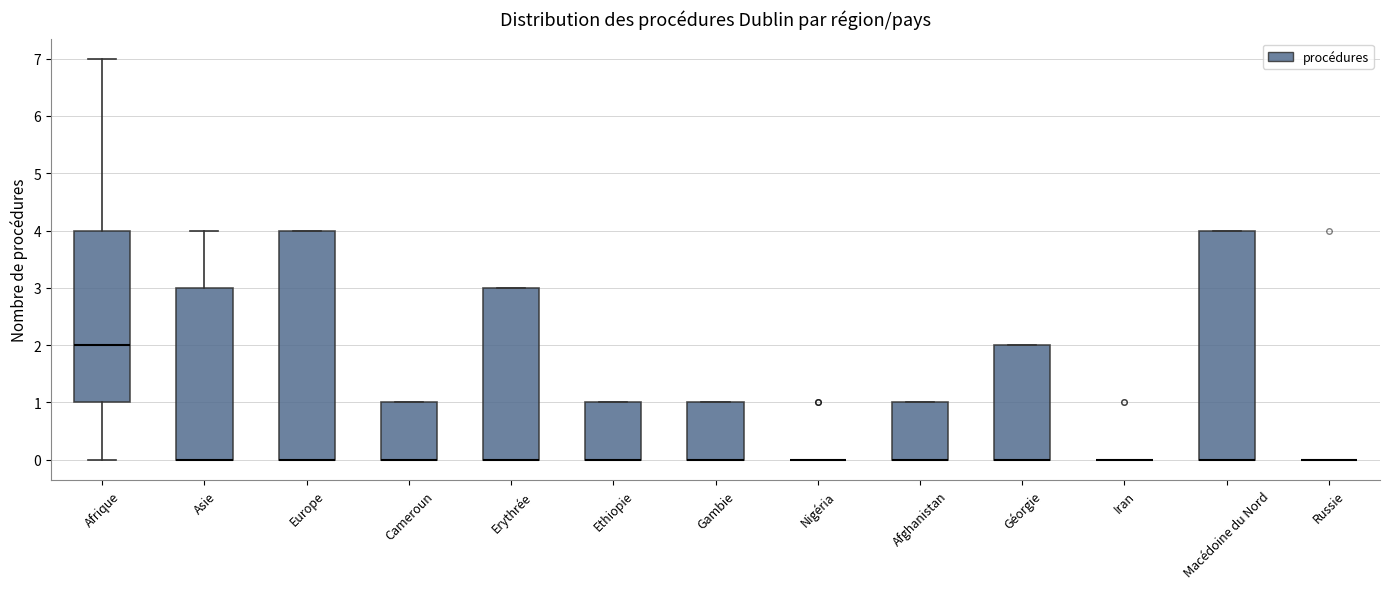

Reading left to right, transcribe this box plot: for each box, give where its median line is, the range the box spans, and where its two whiskers end, as read against the y-axis. The values are not printed on the chart, so give them approximately, as read against the axis.

Afrique: median 2, box 1 to 4, whiskers 0 to 7
Asie: median 0 (drawn on the box's lower edge), box 0 to 3, whiskers 0 to 4
Europe: median 0 (drawn on the box's lower edge), box 0 to 4, whiskers 0 to 4
Cameroun: median 0 (drawn on the box's lower edge), box 0 to 1, whiskers 0 to 1
Erythrée: median 0 (drawn on the box's lower edge), box 0 to 3, whiskers 0 to 3
Ethiopie: median 0 (drawn on the box's lower edge), box 0 to 1, whiskers 0 to 1
Gambie: median 0 (drawn on the box's lower edge), box 0 to 1, whiskers 0 to 1
Nigéria: box collapsed to a line at 0, whiskers 0 to 0
Afghanistan: median 0 (drawn on the box's lower edge), box 0 to 1, whiskers 0 to 1
Géorgie: median 0 (drawn on the box's lower edge), box 0 to 2, whiskers 0 to 2
Iran: box collapsed to a line at 0, whiskers 0 to 0
Macédoine du Nord: median 0 (drawn on the box's lower edge), box 0 to 4, whiskers 0 to 4
Russie: box collapsed to a line at 0, whiskers 0 to 0